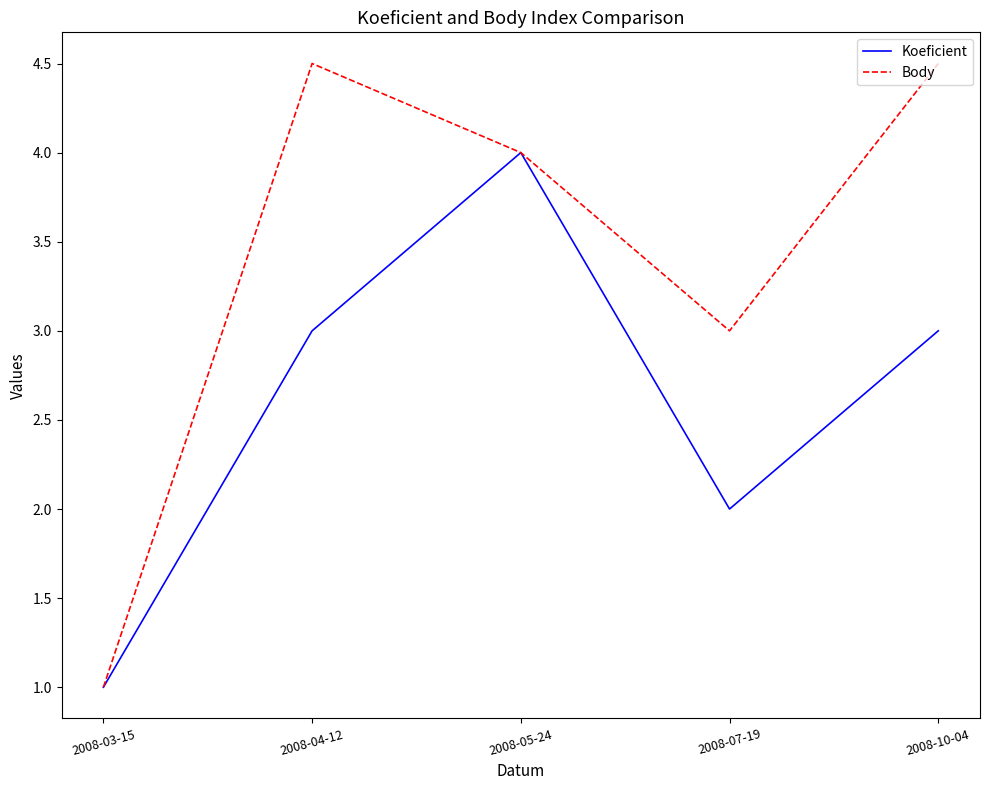

Reading left to right, what are all the values shown in this chart?

Koeficient: 2008-03-15=1.0	2008-04-12=3.0	2008-05-24=4.0	2008-07-19=2.0	2008-10-04=3.0
Body: 2008-03-15=1.0	2008-04-12=4.5	2008-05-24=4.0	2008-07-19=3.0	2008-10-04=4.5